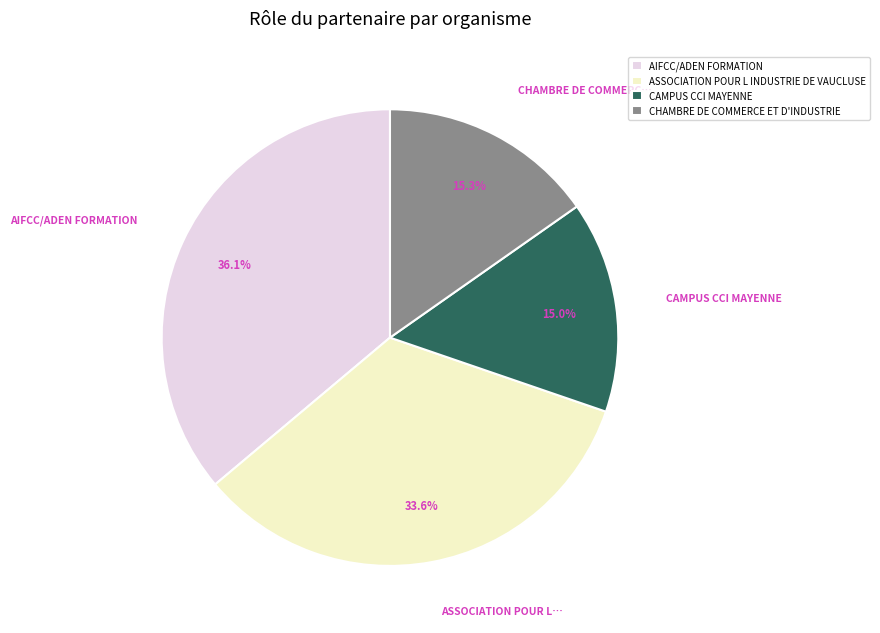

How many segments does this pie chart have?

4